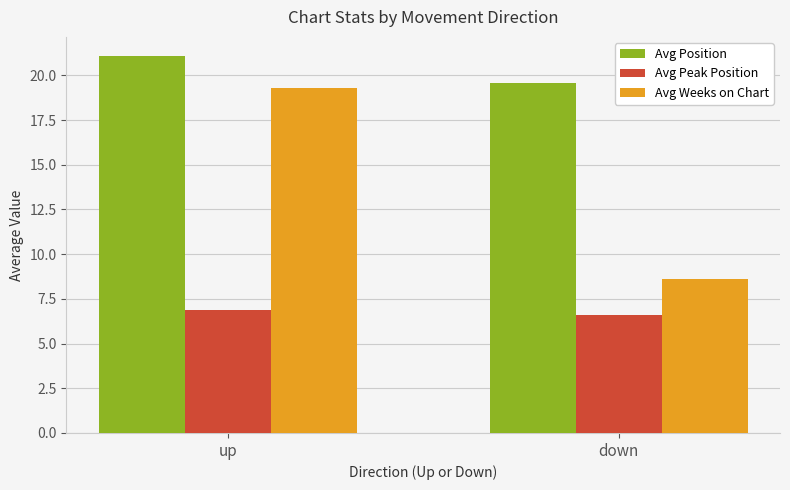

What is the difference between the Avg Position values at up and down?

1.5